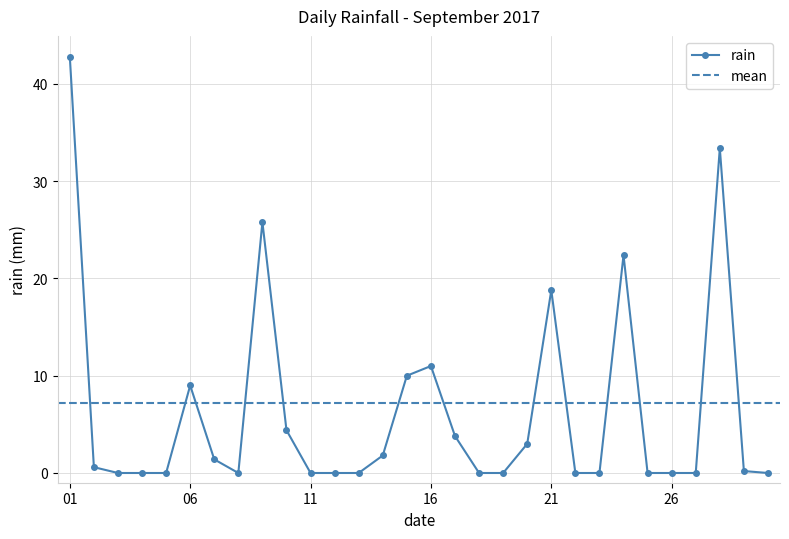

What is the maximum value shown in the chart?

42.8